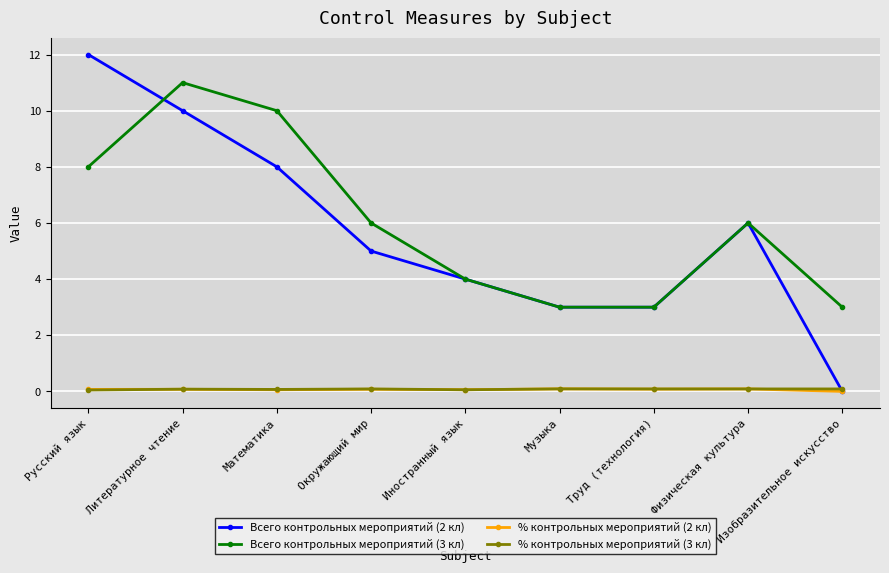

What is the value of the % контрольных мероприятий (3 кл) point at the 5th from the left?

0.1